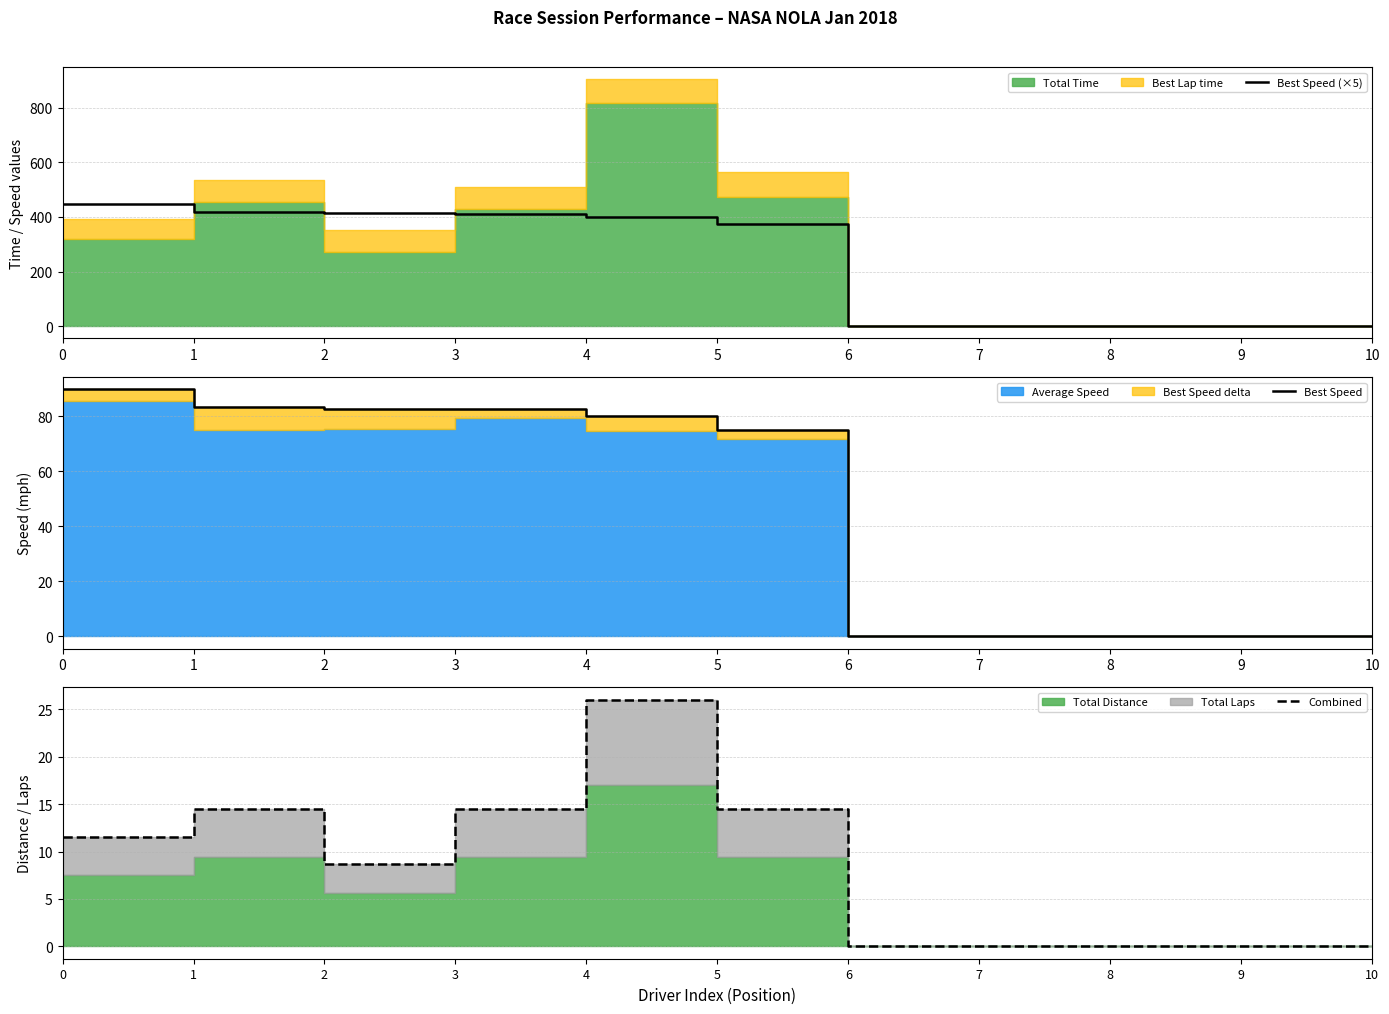

What is the difference between the highest and lowest values at 0?

437.1